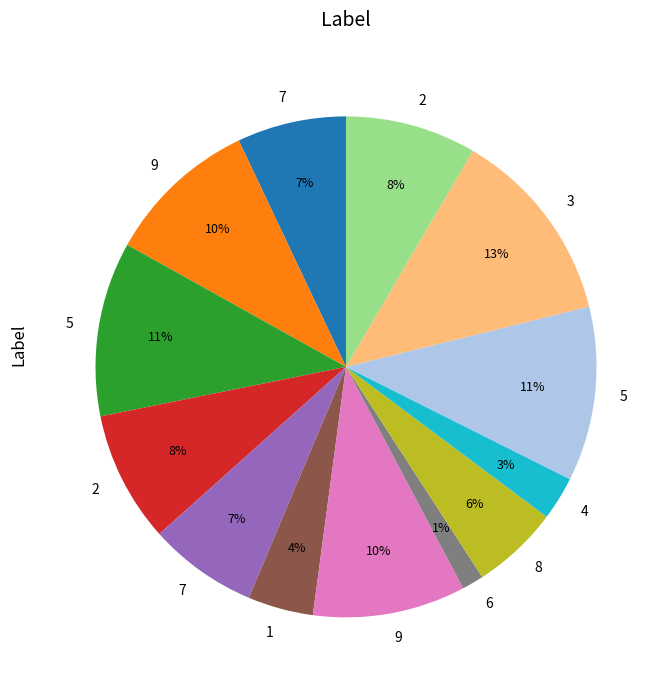

Count the number of slices in the pie.

13